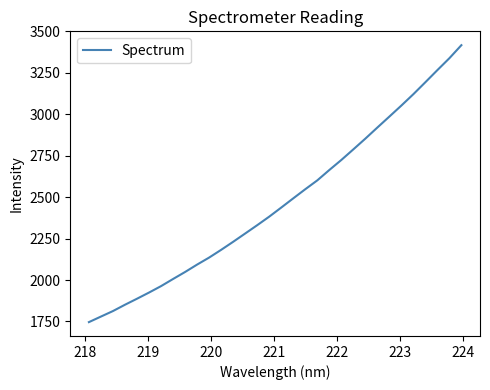

Reading left to right, list all the values displayed in this chart.

1746.1	1779.6	1812.9	1851.0	1887.4	1924.6	1963.4	2006.5	2048.7	2093.4	2135.7	2182.4	2231.0	2281.0	2331.2	2382.7	2437.5	2493.1	2548.2	2601.5	2664.1	2724.6	2788.6	2853.3	2920.3	2986.4	3053.0	3121.6	3193.8	3266.9	3338.6	3417.3